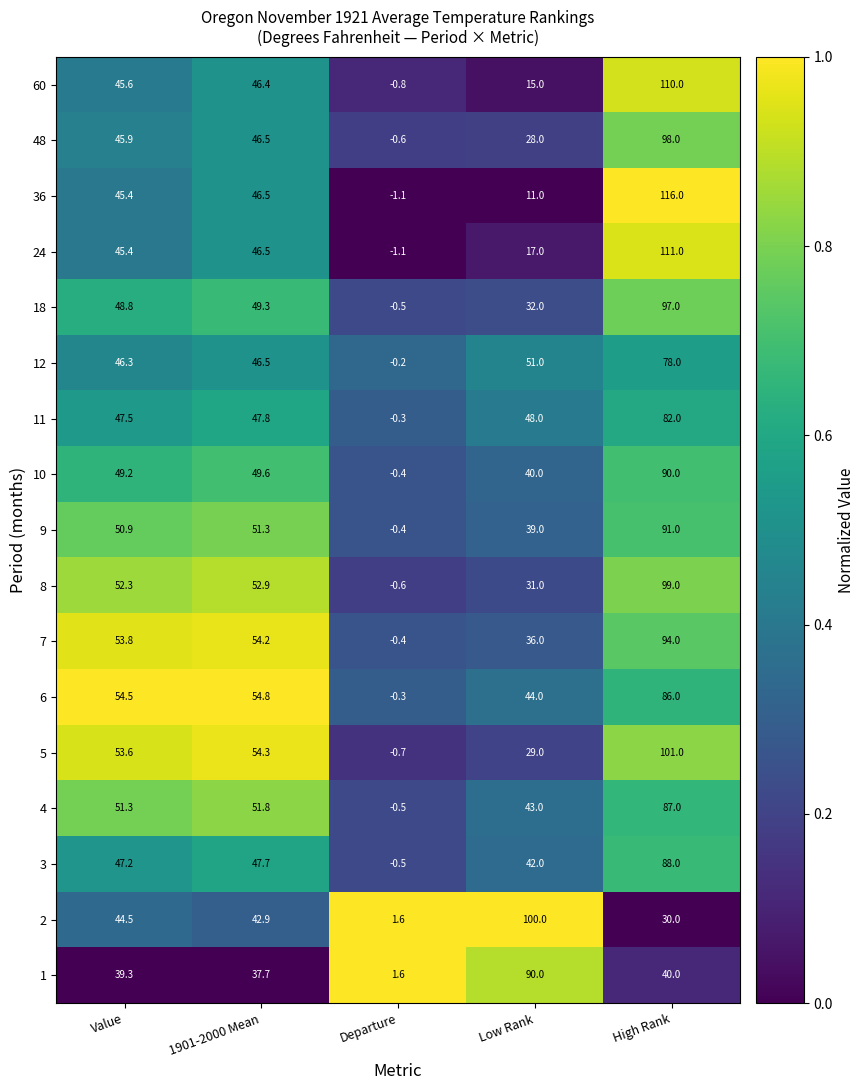

What is the difference between the highest and lowest values at 1901-2000 Mean?

17.1